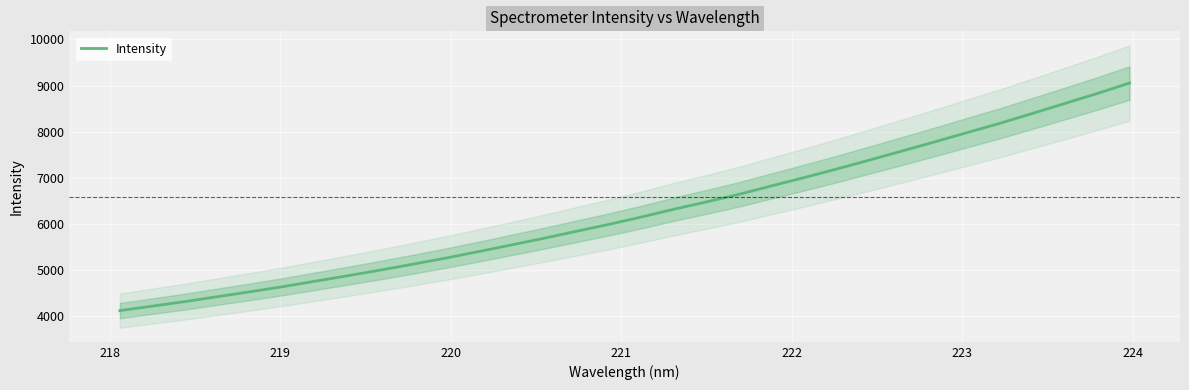

What is the highest value of the Intensity series?

9054.3